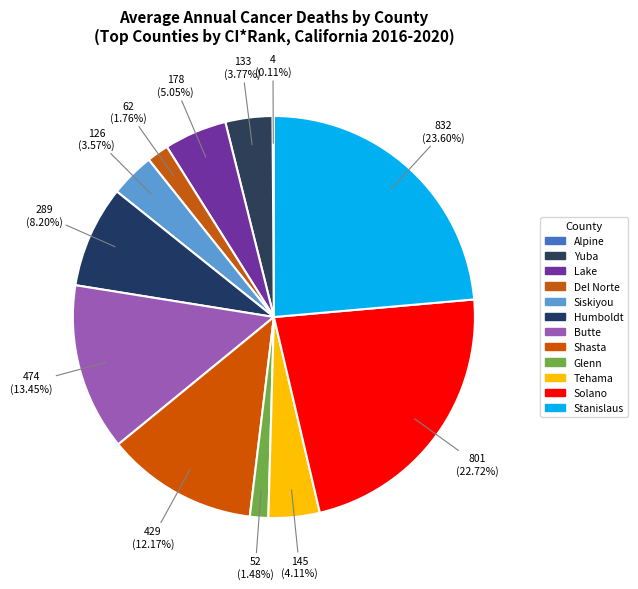

Is Yuba the majority of the pie?

No